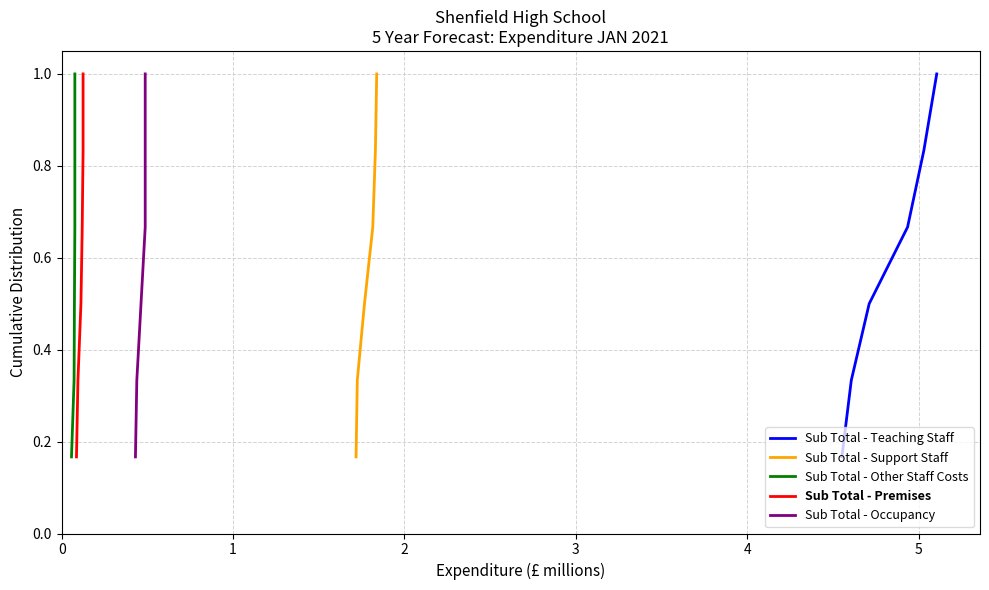

At which category is the sum across all series the highest?

5